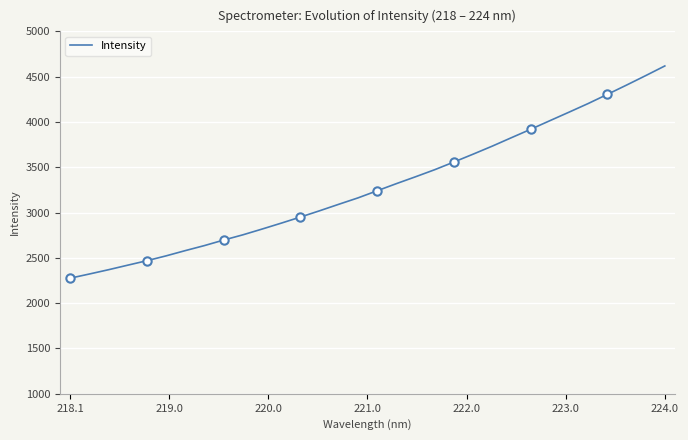

The chart shows a value of 1958.0 at 12. True or false?

False